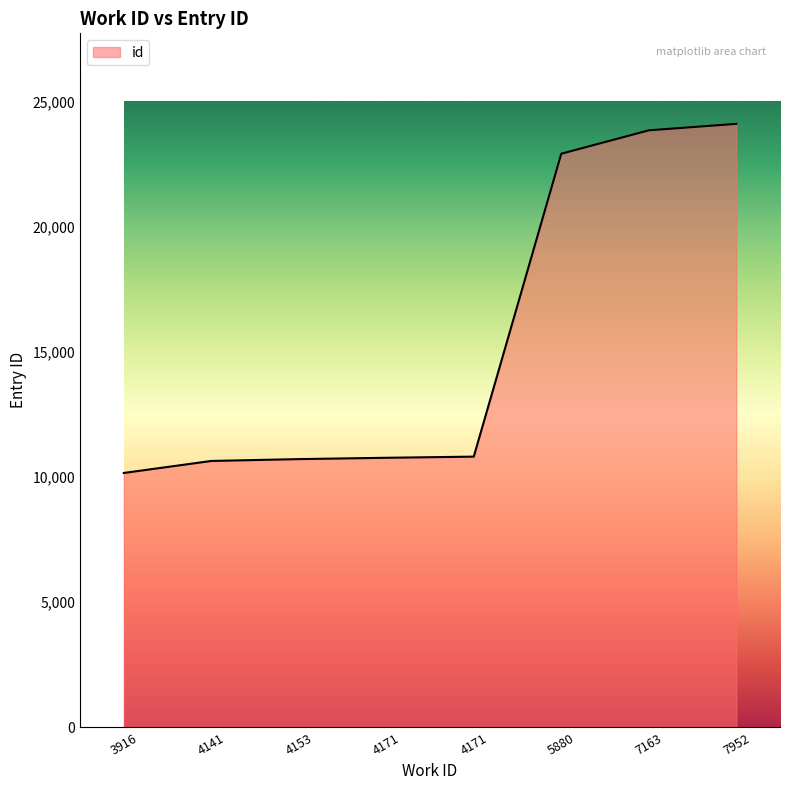

List the labels in order of value, smallest first.

3916, 4141, 4153, 4171, 4171, 5880, 7163, 7952